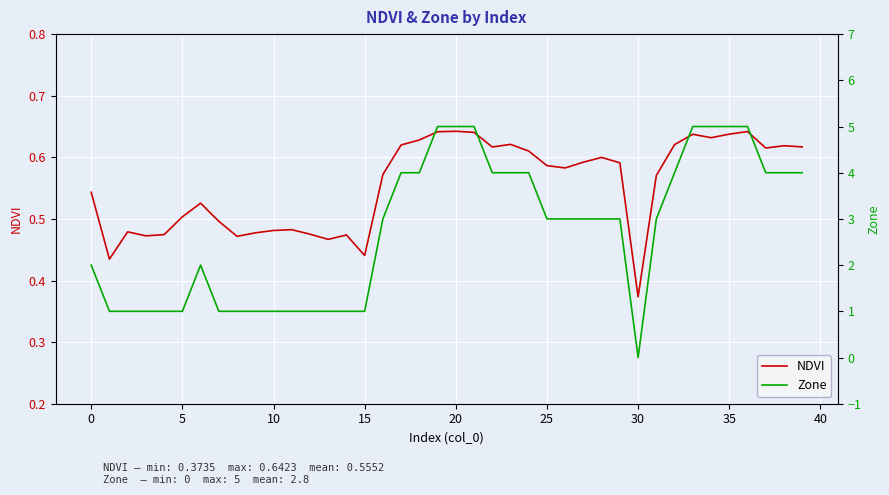

Where is NDVI nearest to the value 0?

30